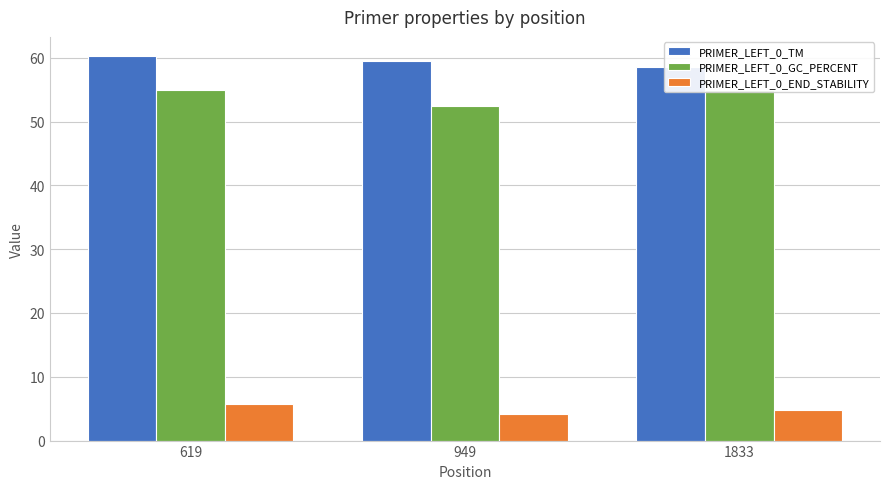

At how many categories does at least one series exceed 27?

3